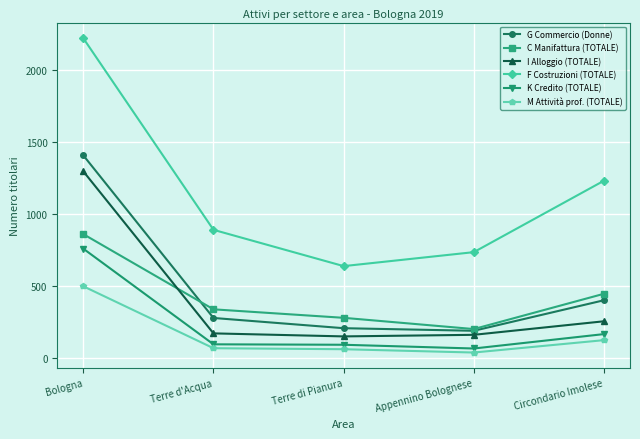

What is the sum of all M Attività prof. (TOTALE) values?

789